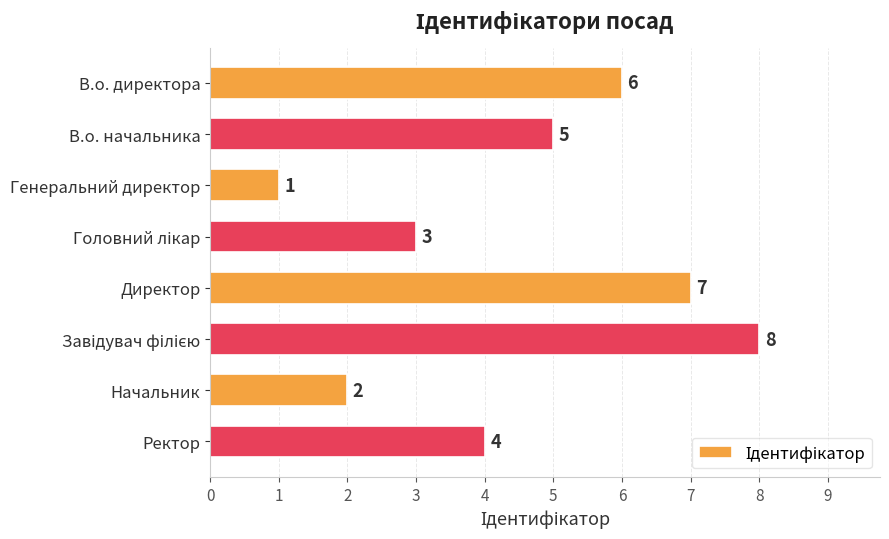

How many distinct data groups are displayed?

1